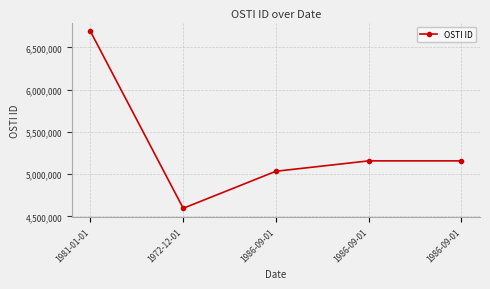

Reading left to right, what are all the values shown in this chart?

1981-01-01=6689412	1972-12-01=4595737	1986-09-01=5034134	1986-09-01=5156953	1986-09-01=5156948